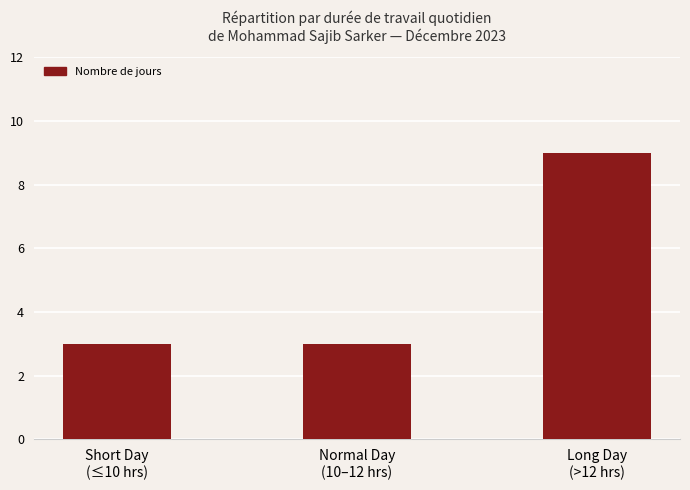

What is the ratio of the value at Long Day
(>12 hrs) to the value at Short Day
(≤10 hrs)?

3.0